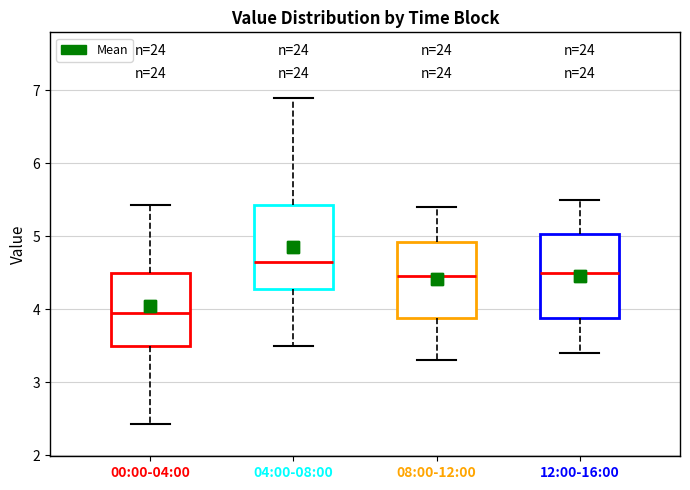

Where does the median line of the box for 00:00-04:00 sit on the y-axis? The values are not printed on the chart, so give them approximately, as read against the axis.

4.0